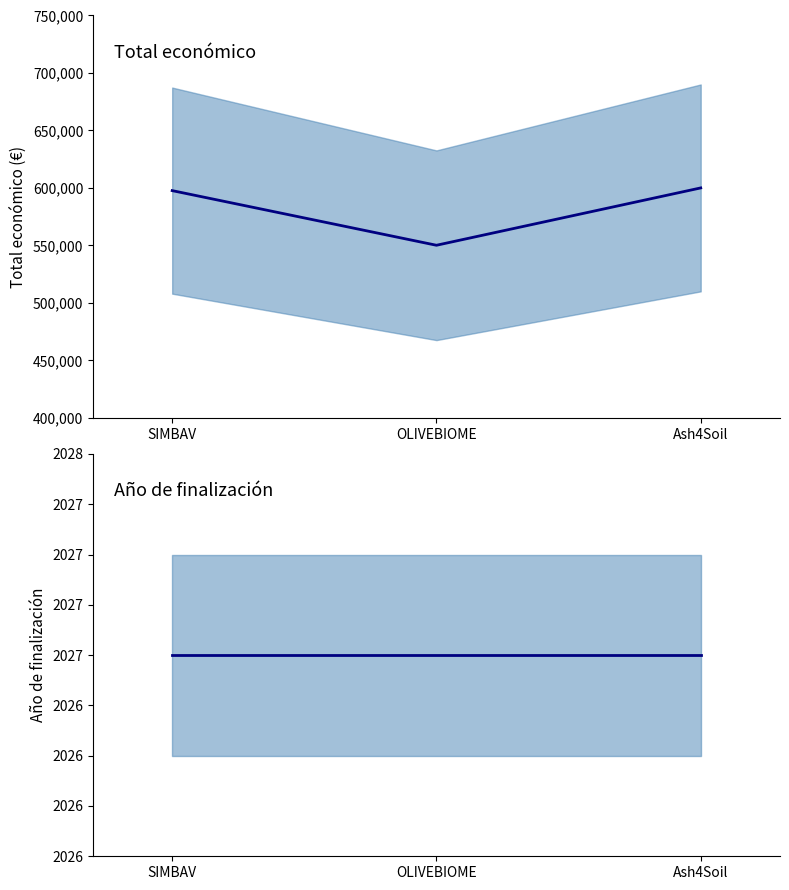

At which label does Total económico reach its minimum?

OLIVEBIOME